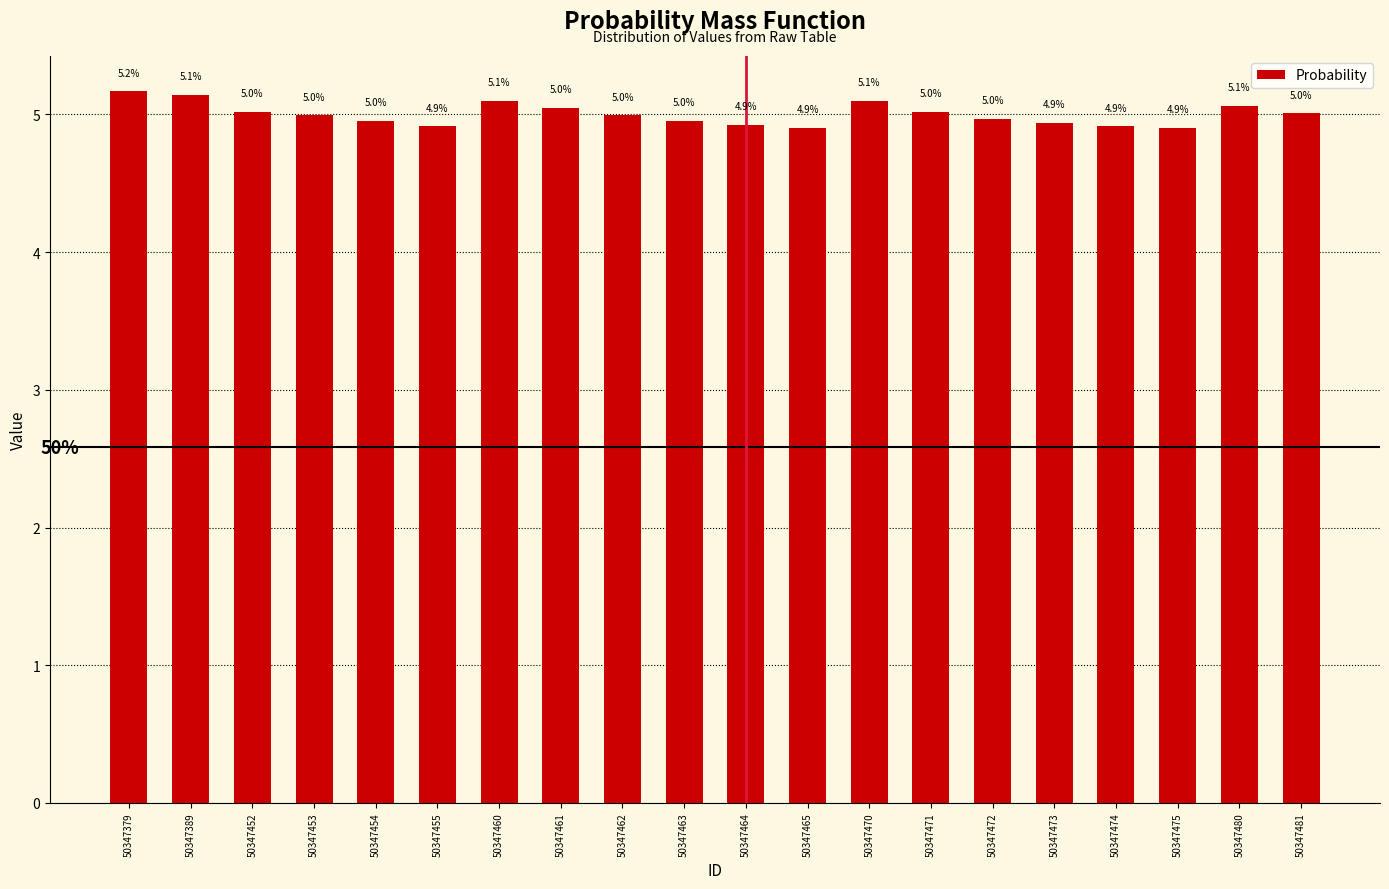

True or false: the data shows 5.0 at 50347452.

True